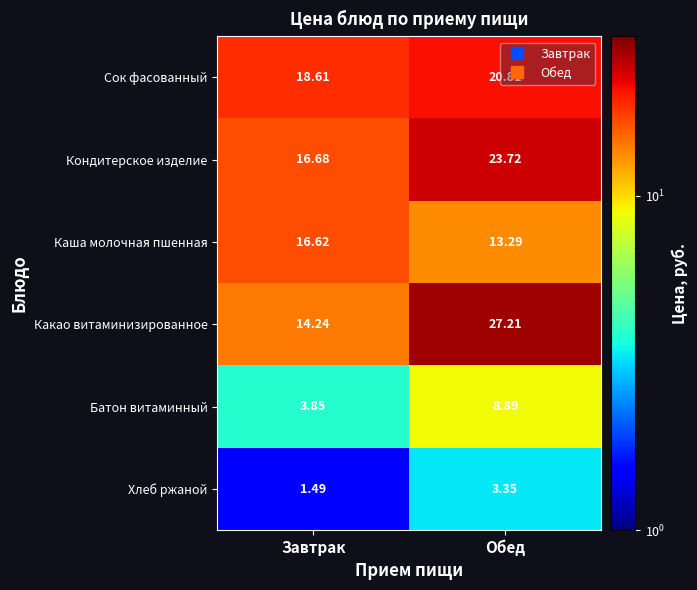

Which category has the lowest value in the Кондитерское изделие series?

Завтрак